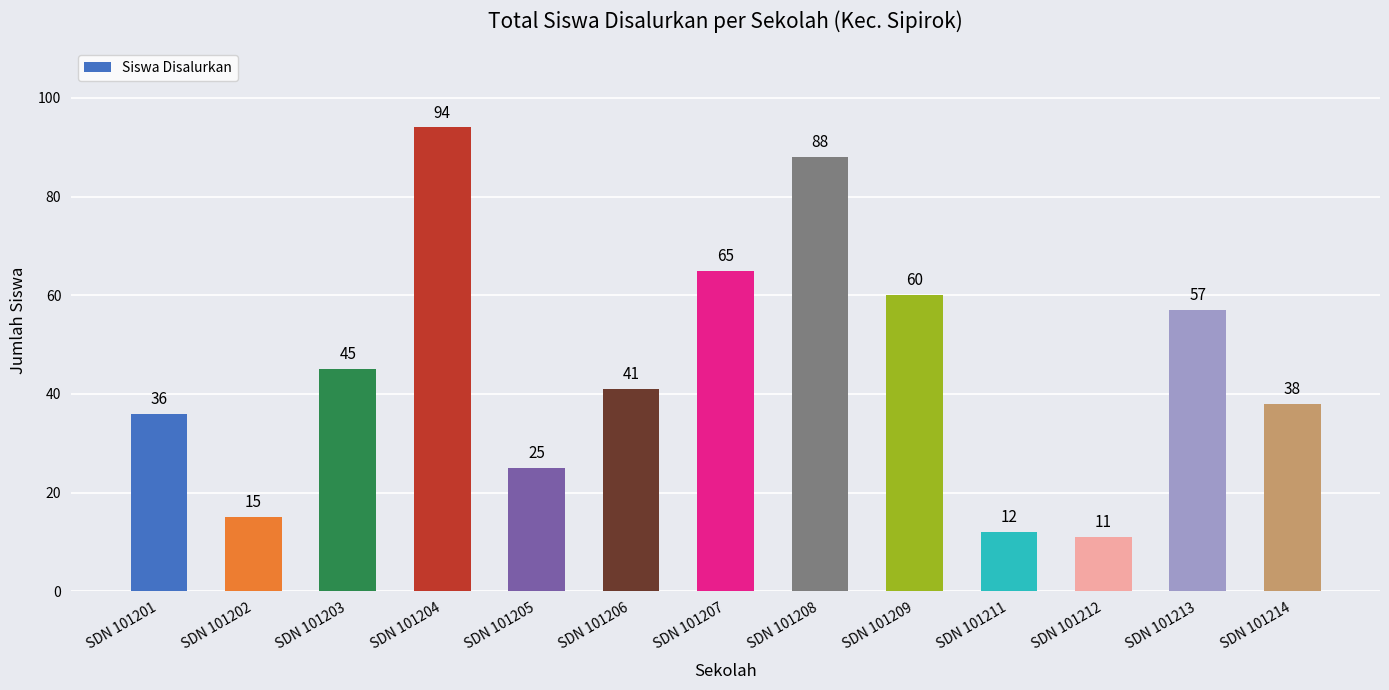

What is the sum of all values?

587